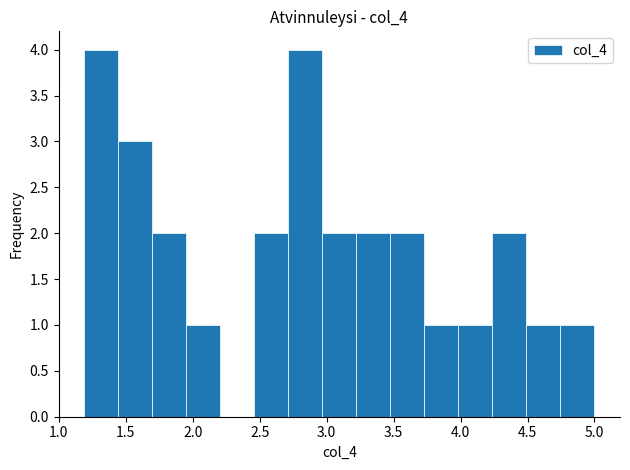

Reading left to right, transcribe this chart: for each bar, give the range it covers on the x-axis and its height. Neither the bar edges nor the heights are printed on the chart, so give them approximately, as read against the axes.

1.20 to 1.45: 4
1.45 to 1.70: 3
1.70 to 1.95: 2
1.95 to 2.20: 1
2.20 to 2.45: 0
2.45 to 2.70: 2
2.70 to 2.95: 4
2.95 to 3.20: 2
3.20 to 3.50: 2
3.50 to 3.75: 2
3.75 to 4.00: 1
4.00 to 4.25: 1
4.25 to 4.50: 2
4.50 to 4.75: 1
4.75 to 5.00: 1